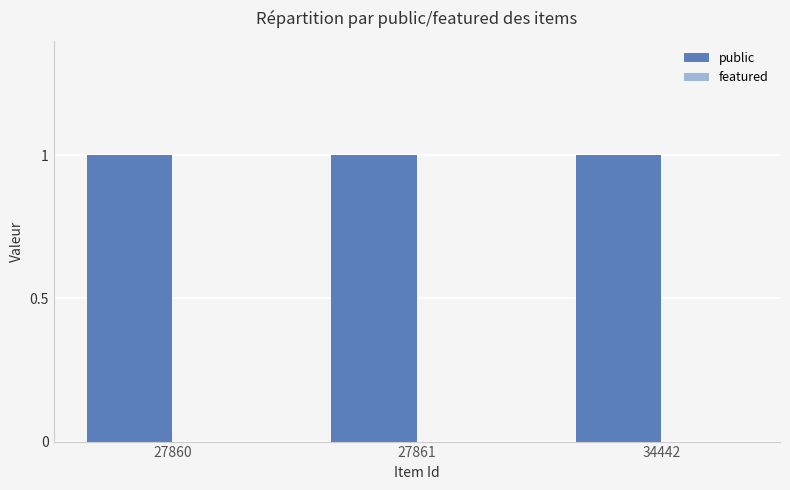

Which series has the largest range (max minus min)?

public